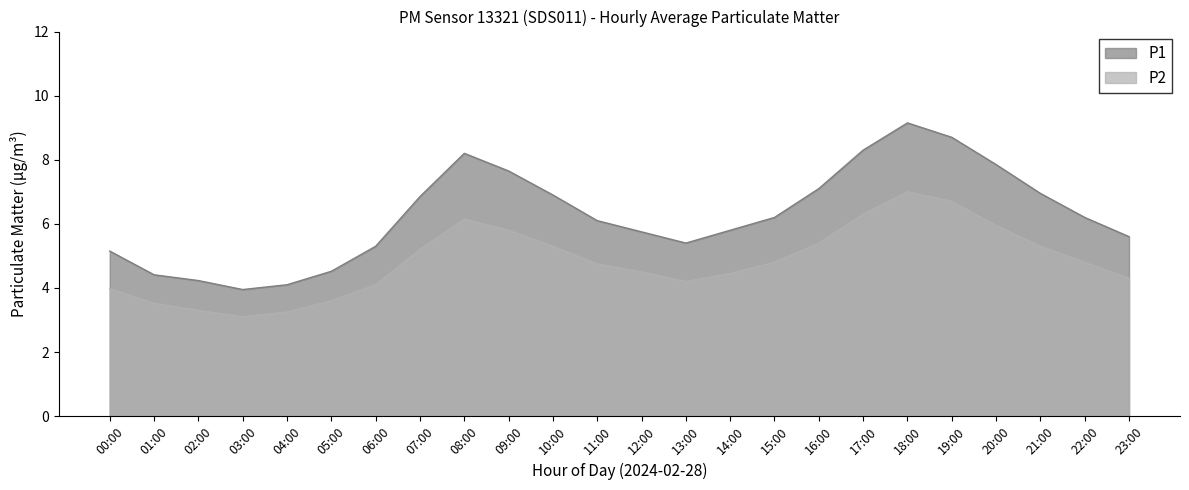

The value of P1 at 23:00 is 5.6. True or false?

True